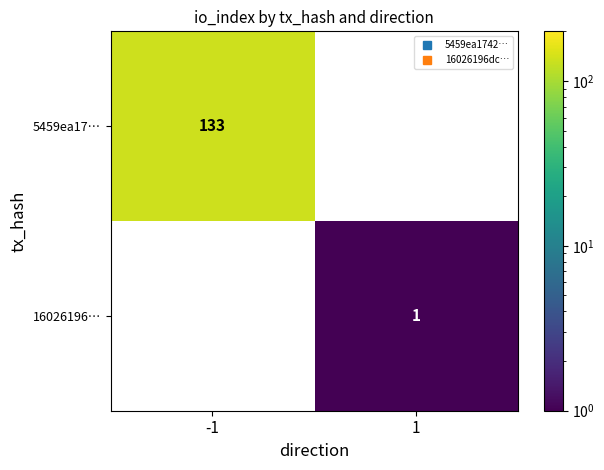

Count the number of data series in this chart.

2